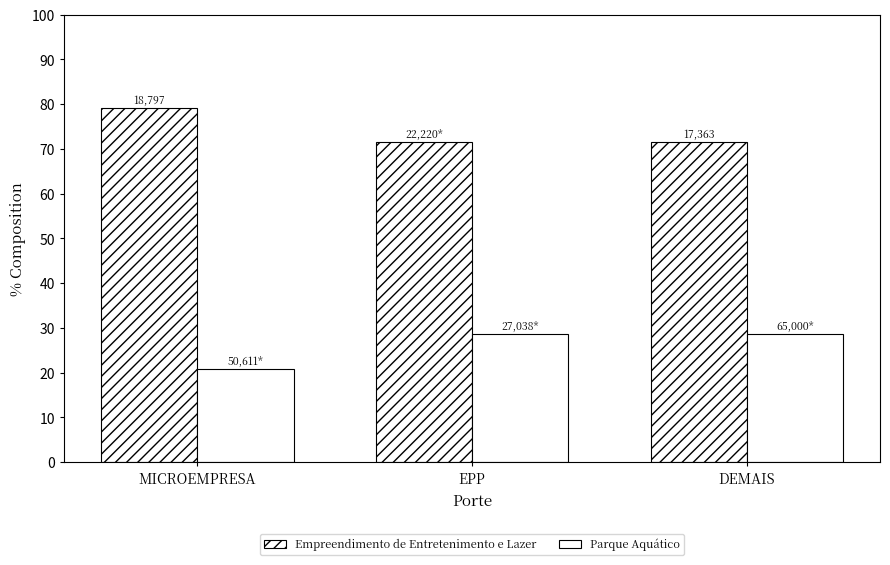

Does the chart contain any negative values?

No